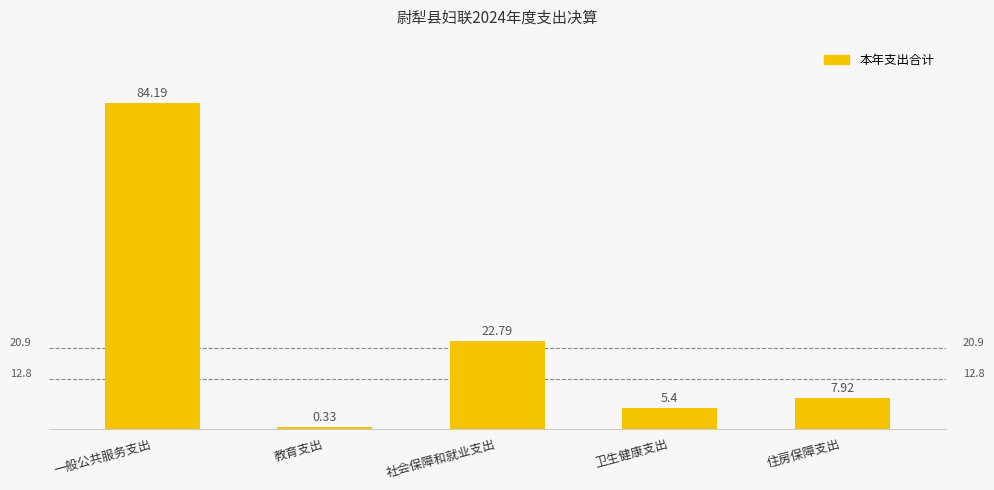

Count the number of categories in the chart.

5